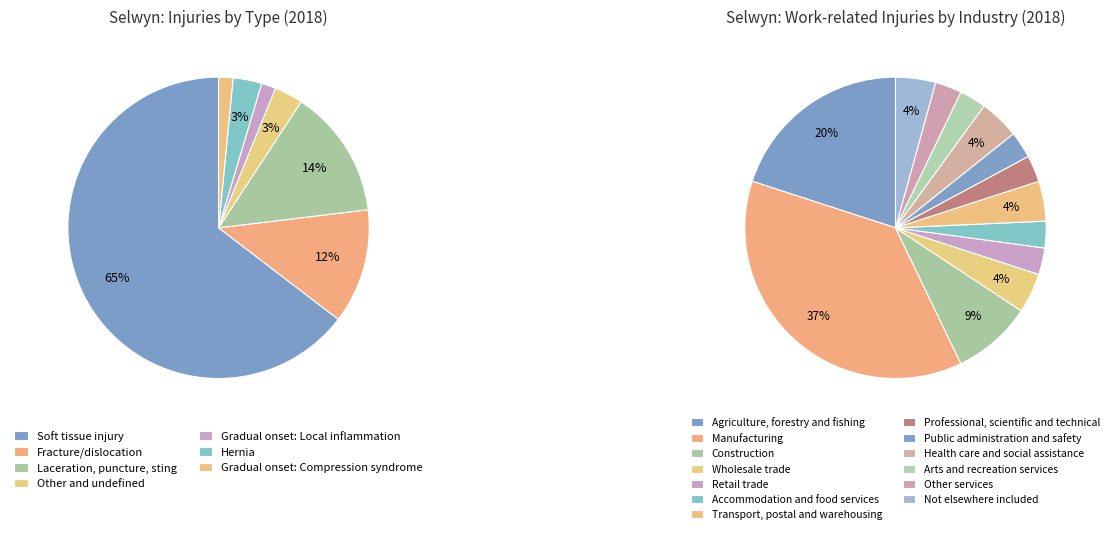

Which category has the smallest portion of the pie?

Gradual onset: Local inflammation